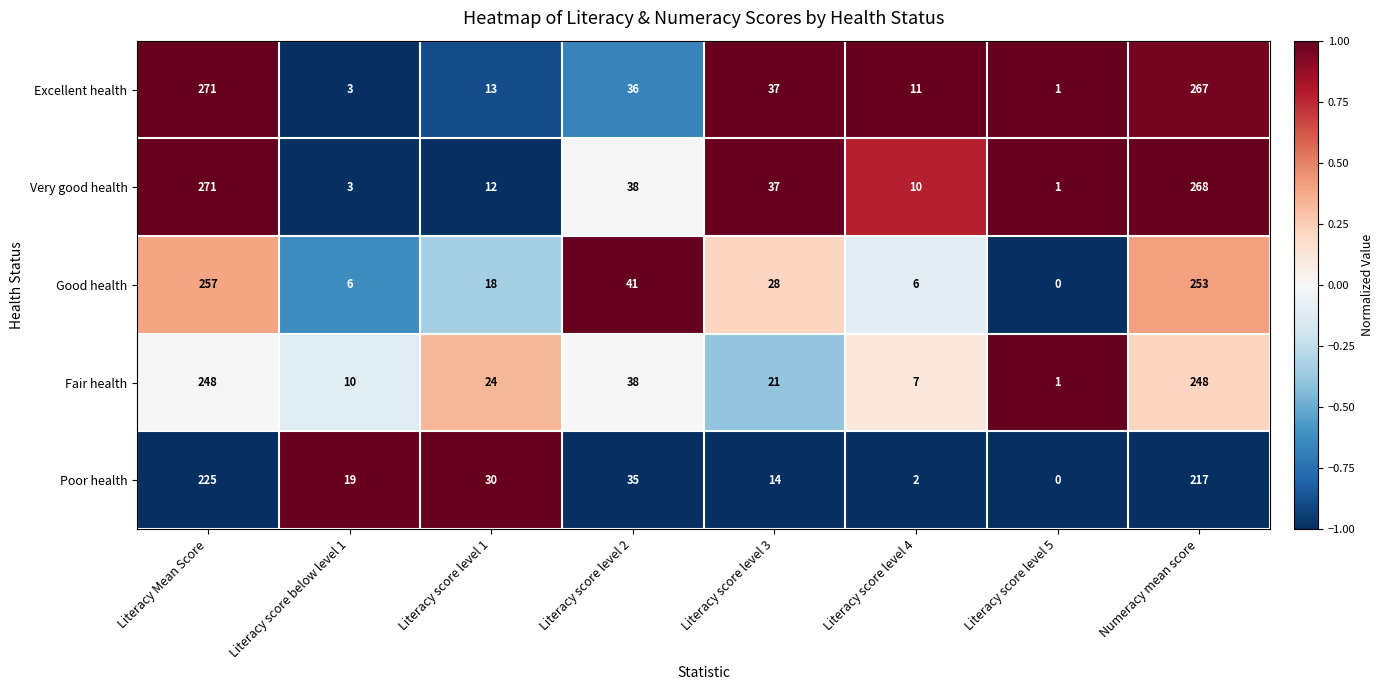

Which category has the highest value across all series?

Literacy Mean Score